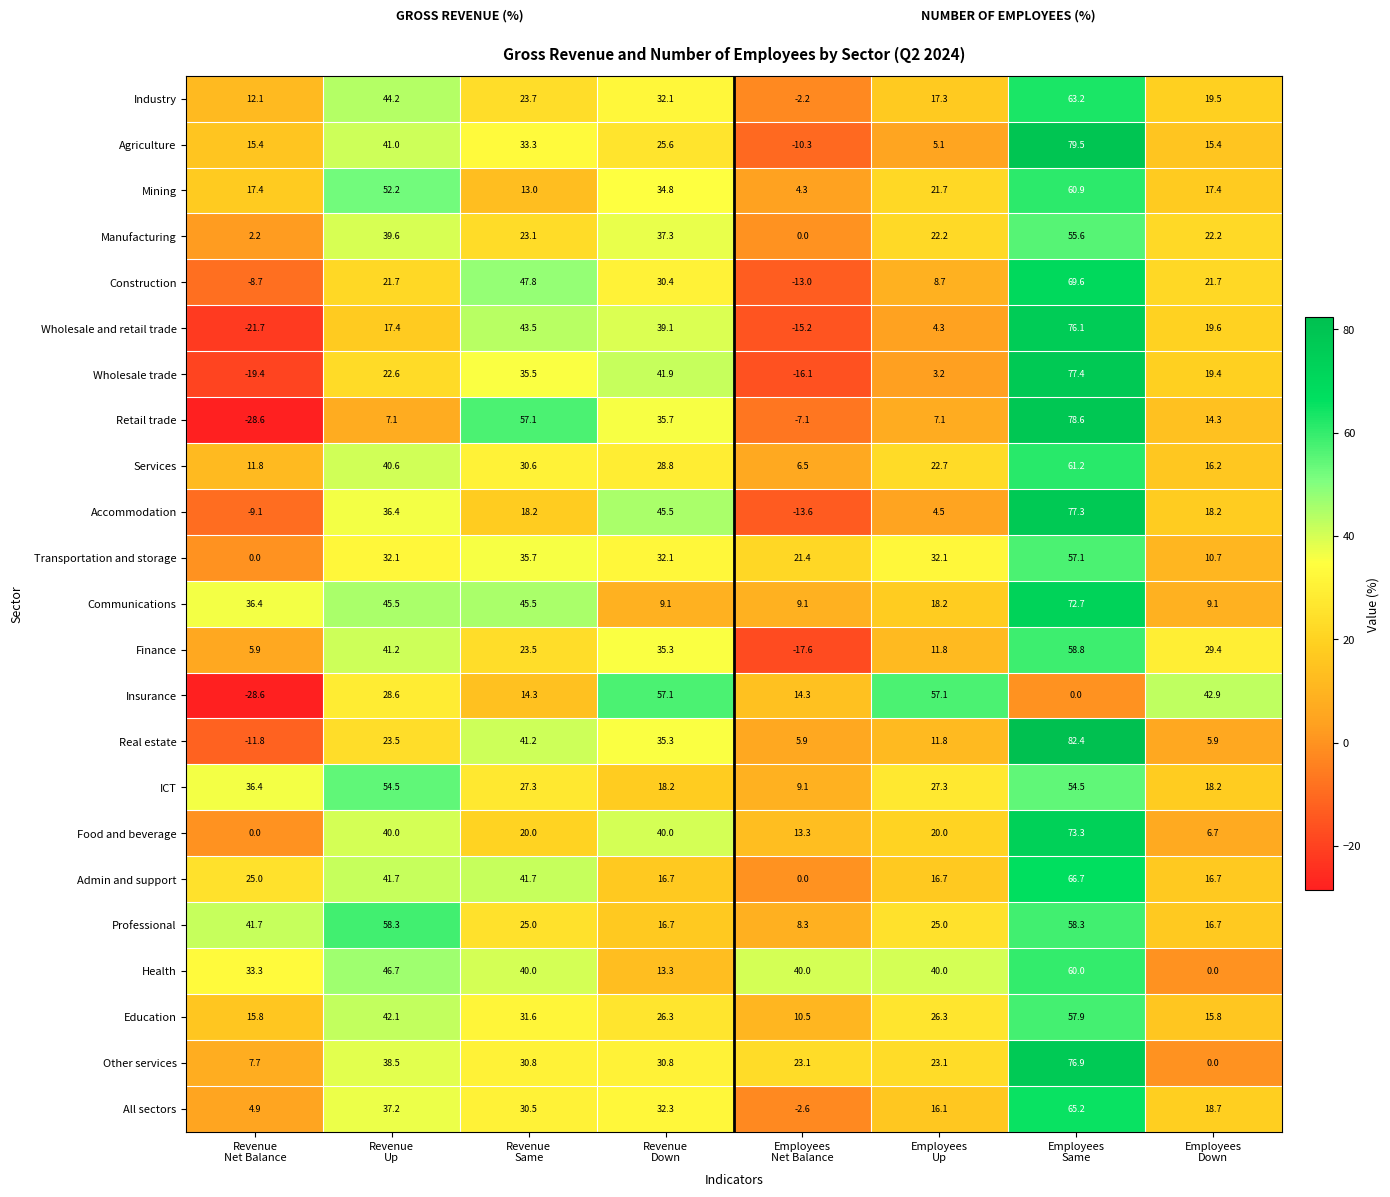

Which series has the largest total across all categories?

Health